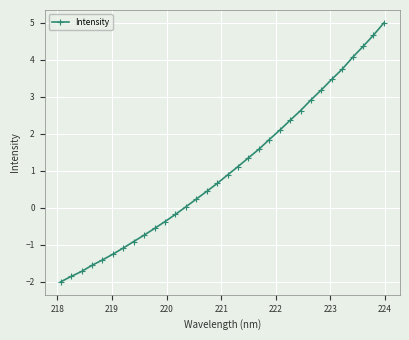

What is the value of the 15th point from the left?

0.4